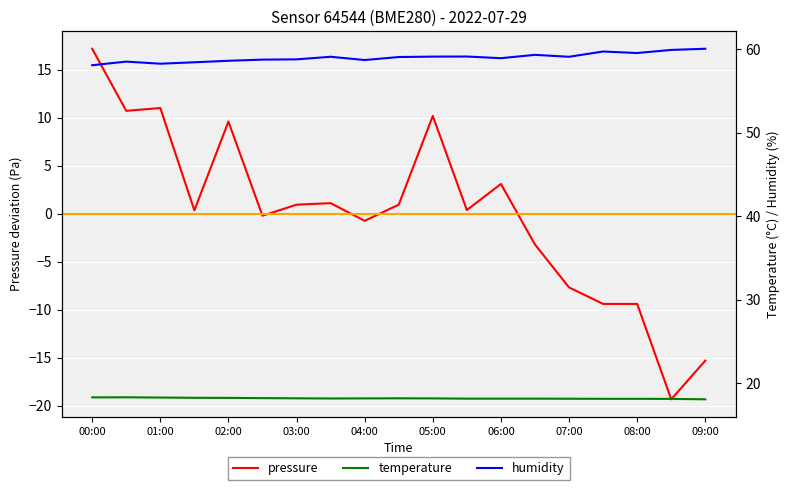

What is the value of the temperature point at the 11th from the left?

18.2